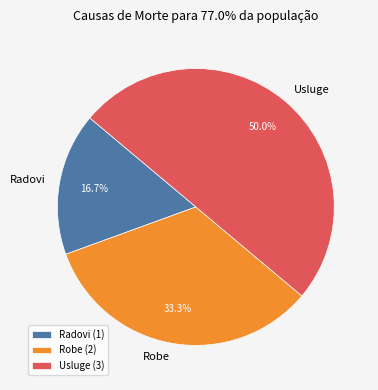

To the nearest percent, what is the combined percentage of Radovi and Robe?

50%